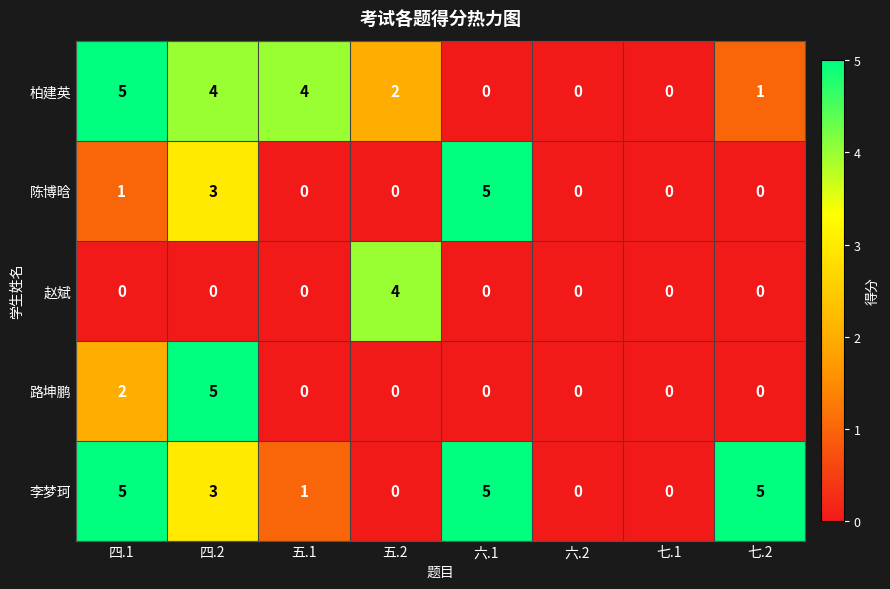

What is the highest value of the 路坤鹏 series?

5